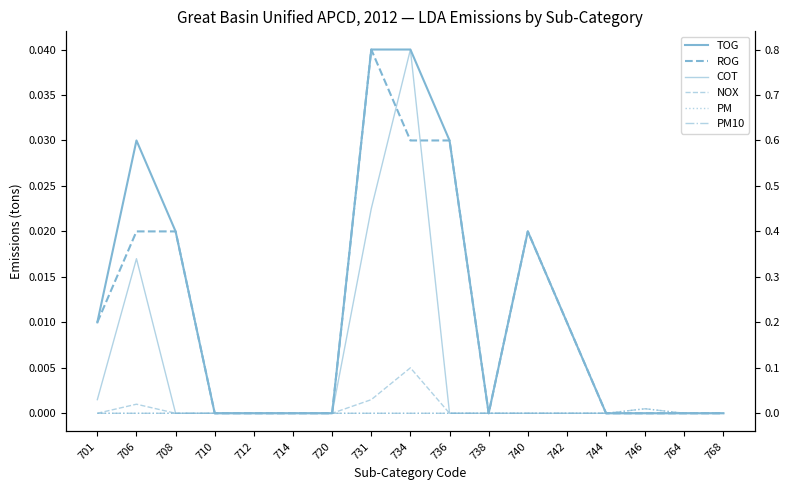

What is the maximum value shown in the chart?

0.8